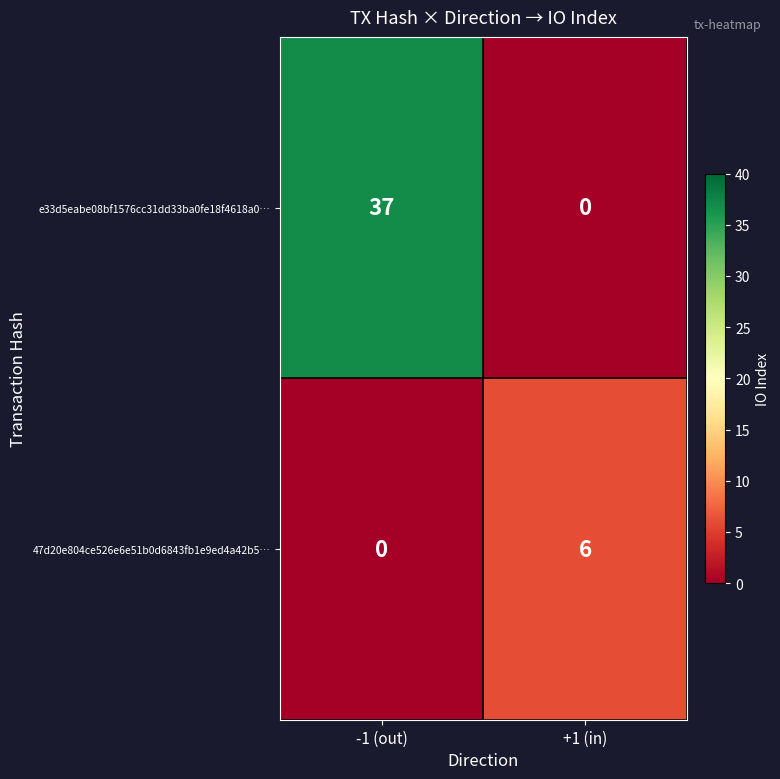

What is the total value across all series at -1 (out)?

37